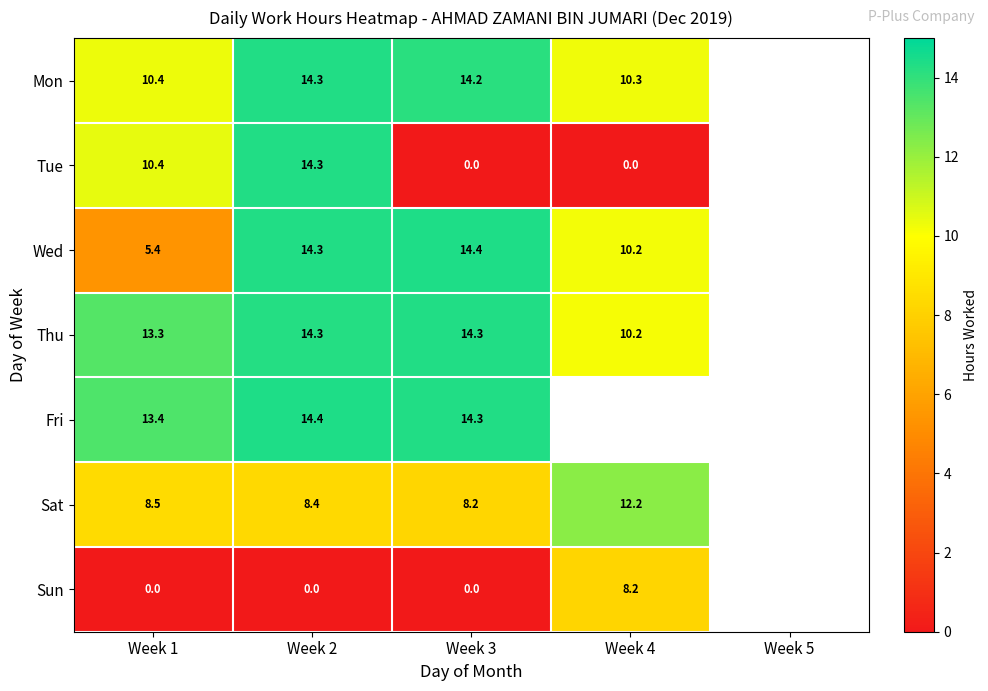

Which series changed the most between Week 1 and Week 3?

Tue